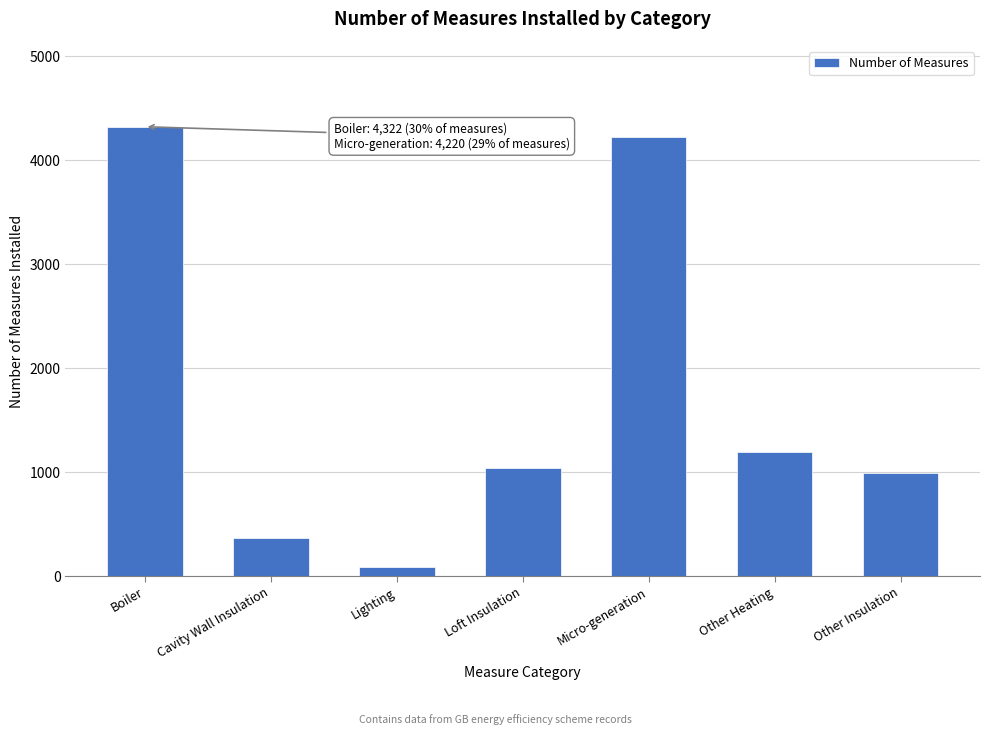

Reading left to right, list all the values displayed in this chart.

Boiler=4322	Cavity Wall Insulation=364	Lighting=92	Loft Insulation=1040	Micro-generation=4220	Other Heating=1195	Other Insulation=988